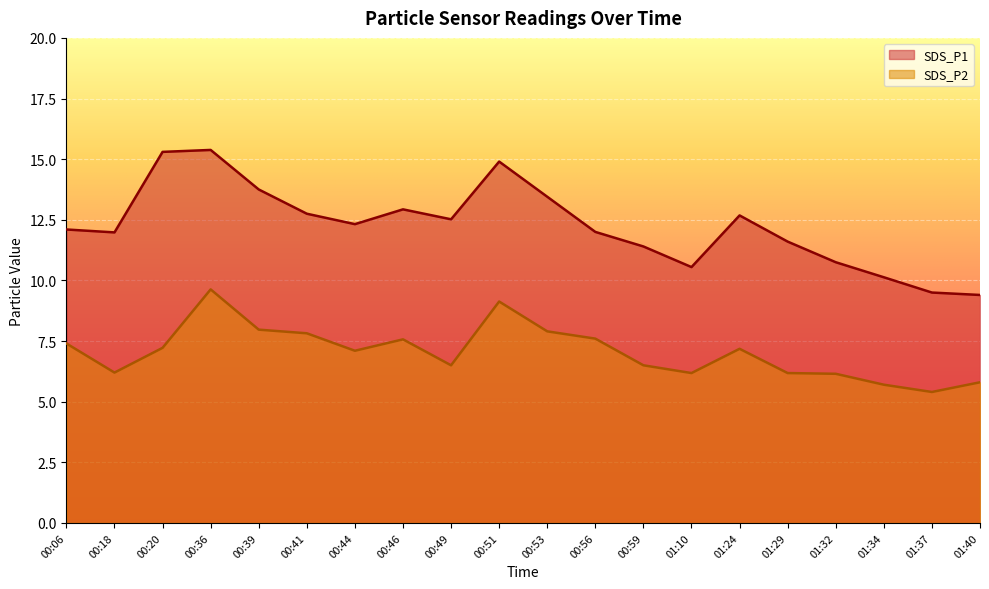

What is the highest value of the SDS_P2 series?

9.6